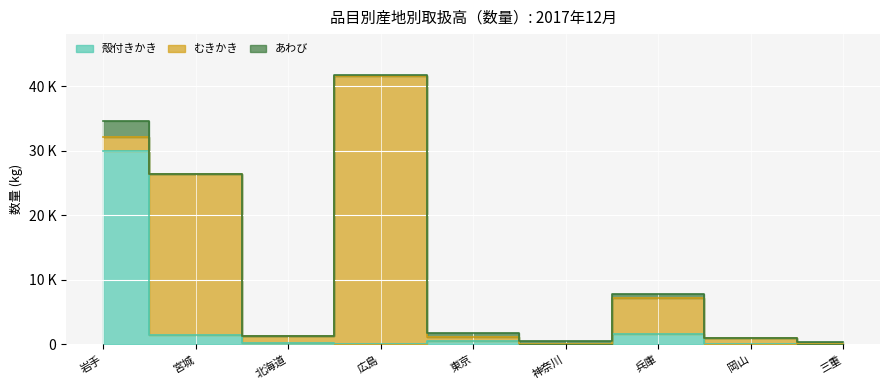

What are all the series names shown in the legend?

殻付きかき, むきかき, あわび